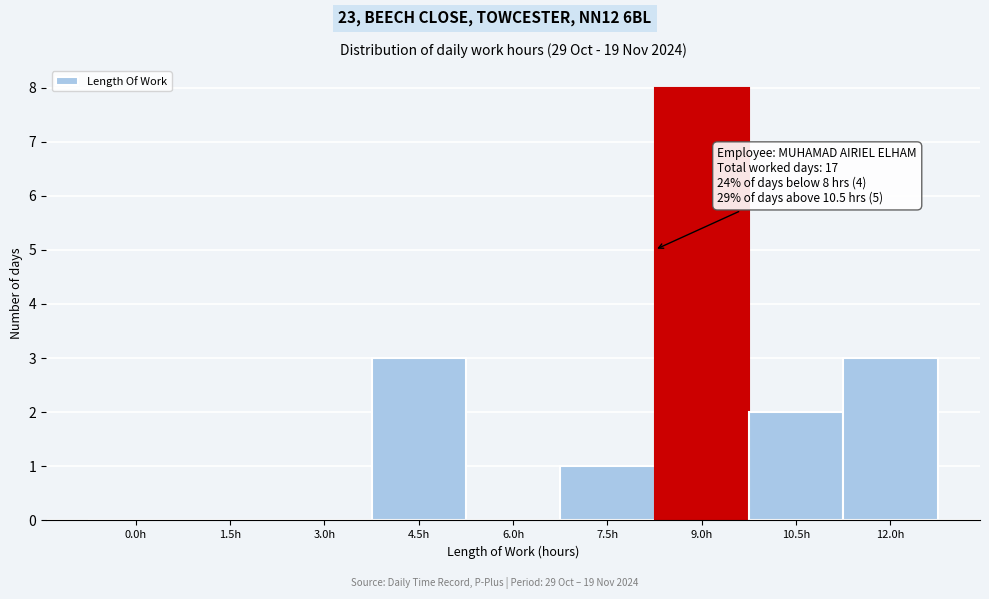

Reading right to left, transcribe all the data shown in this chart.

12.0h=3	10.5h=2	9.0h=8	7.5h=1	6.0h=0	4.5h=3	3.0h=0	1.5h=0	0.0h=0